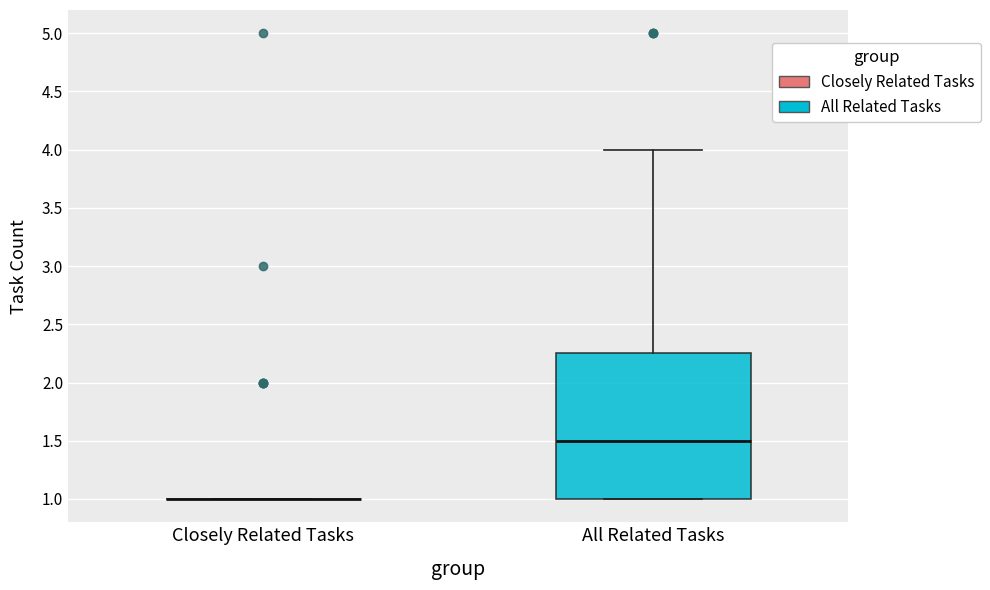

Reading left to right, read every box against the y-axis: the position of its median line, the range the box covers, and the ends of its whiskers. The values are not printed on the chart, so give them approximately, as read against the axis.

Closely Related Tasks: box collapsed to a line at 1.00, whiskers 1.00 to 1.00
All Related Tasks: median 1.50, box 1.00 to 2.25, whiskers 1.00 to 4.00